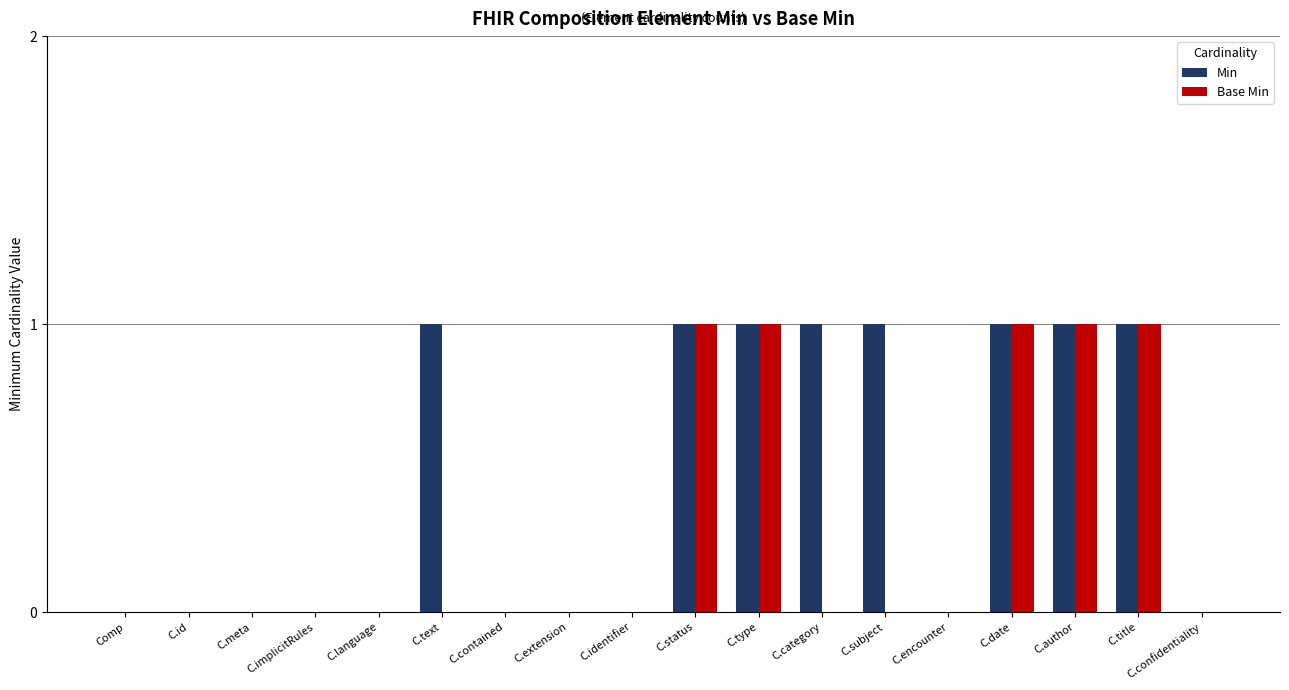

How many distinct data groups are displayed?

2